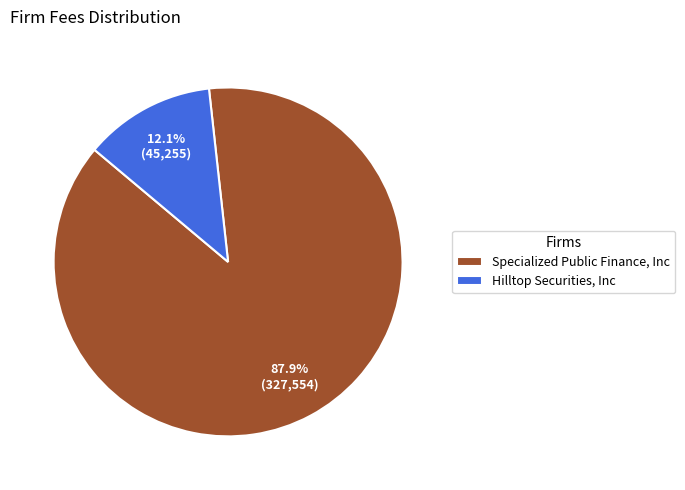

What is the majority slice?

Specialized Public Finance, Inc